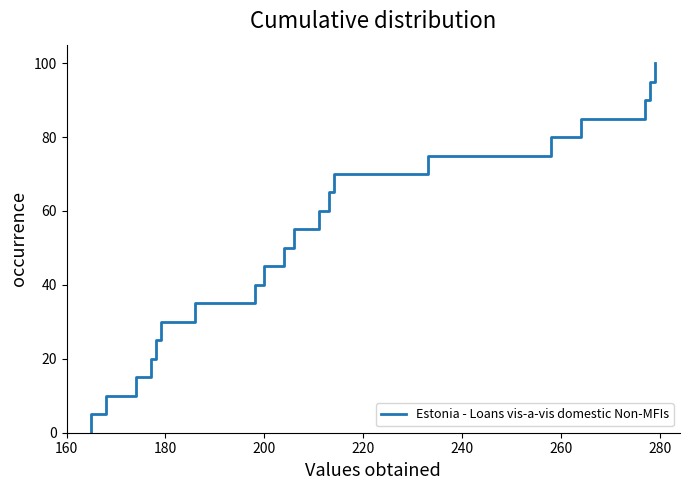

Reading left to right, list all the values displayed in this chart.

0.0	5.0	10.0	15.0	20.0	25.0	30.0	35.0	40.0	45.0	50.0	55.0	60.0	65.0	70.0	75.0	80.0	85.0	90.0	95.0	100.0